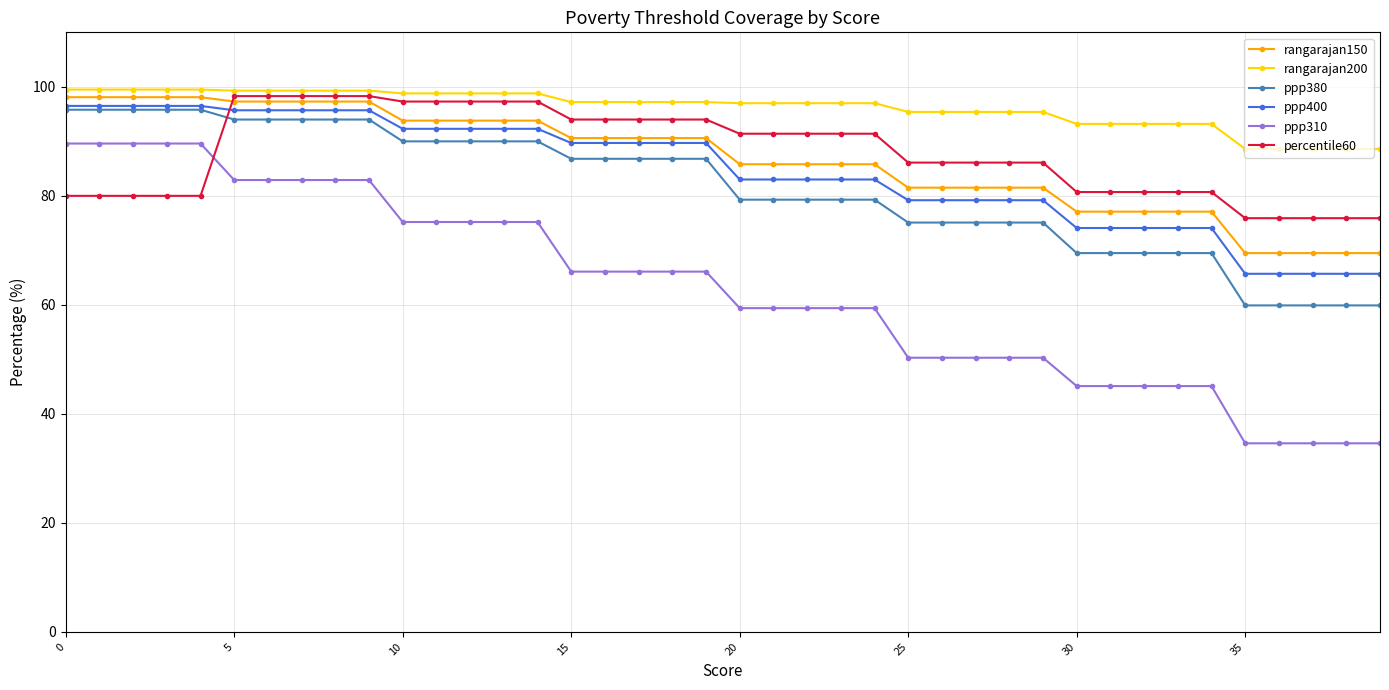

What is the value of the ppp310 point at the 30th from the left?

50.3